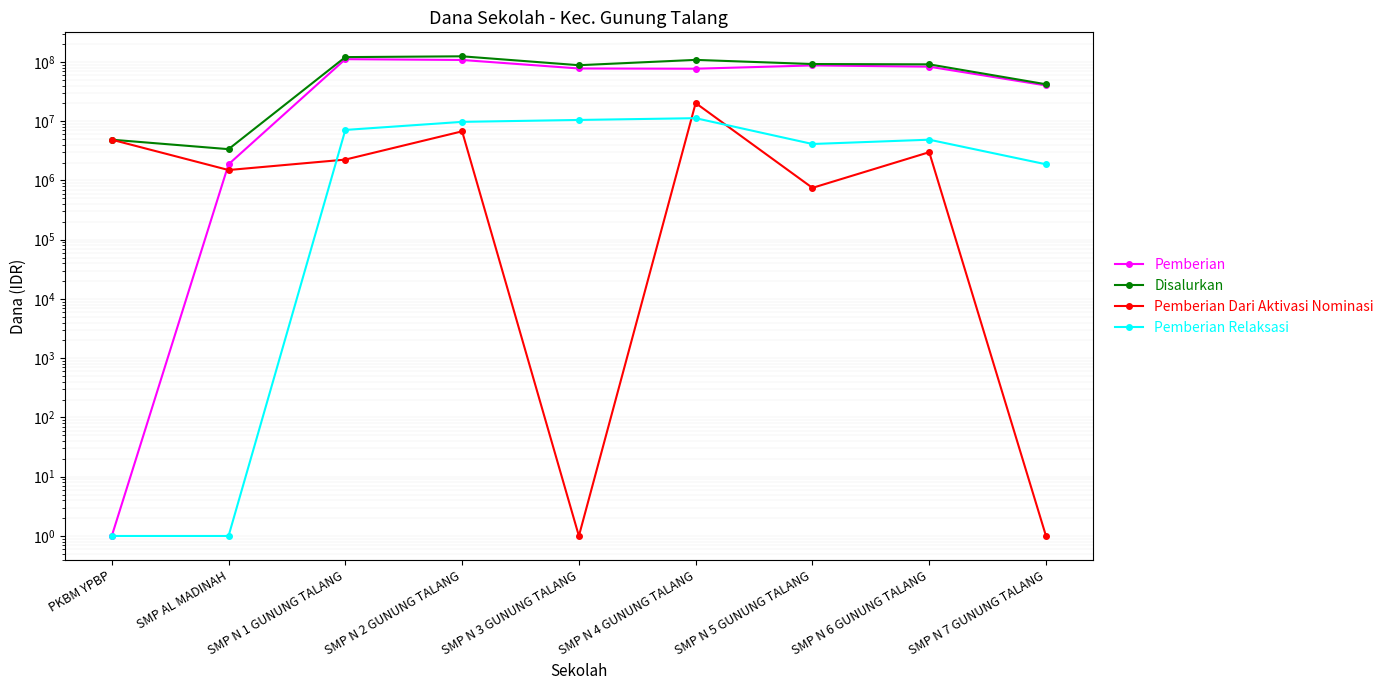

Read the Pemberian Dari Aktivasi Nominasi value at SMP N 3 GUNUNG TALANG.

1